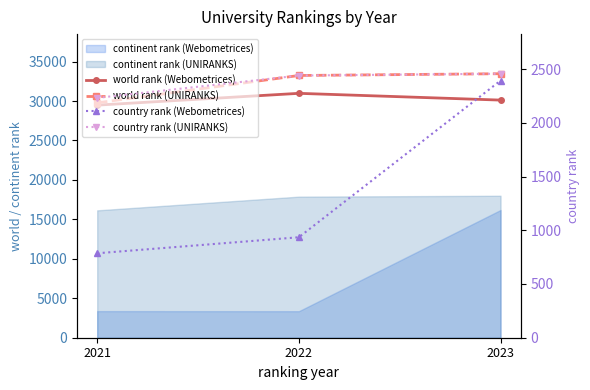

At which label does country rank (Webometrices) reach its peak?

2023